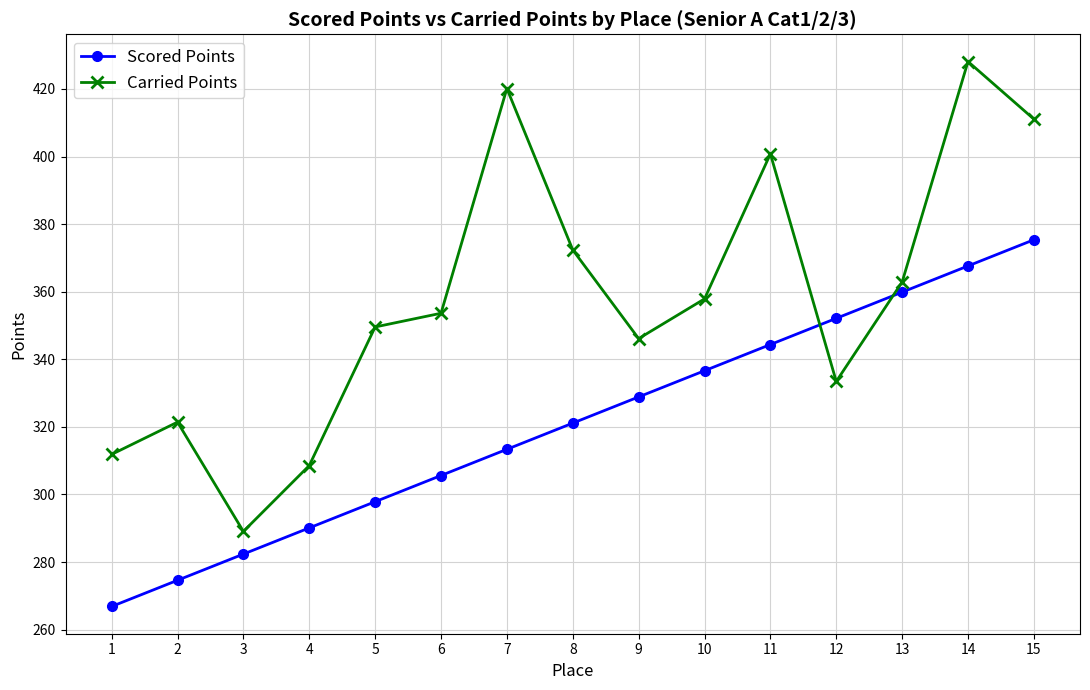

Does the chart have visible grid lines?

Yes